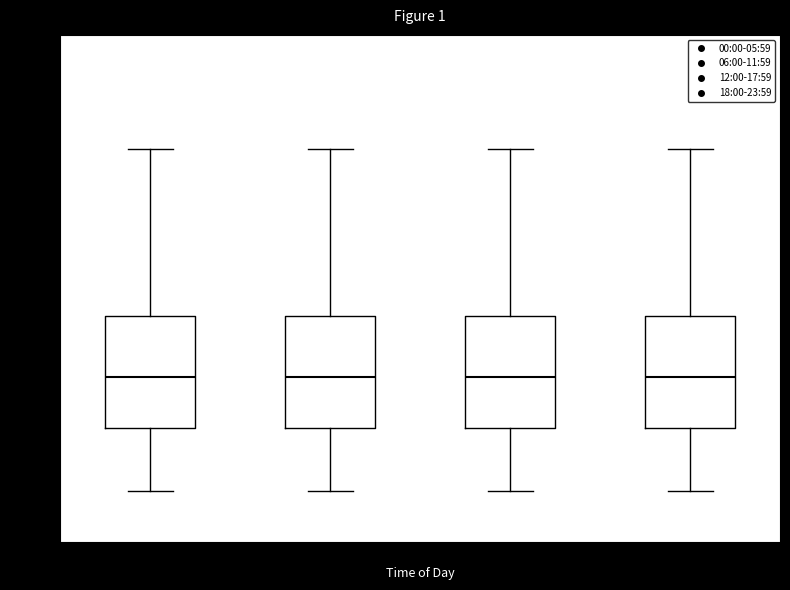

Reading left to right, read every box against the y-axis: the position of its median line, the range the box covers, and the ends of its whiskers. The values are not printed on the chart, so give them approximately, as read against the axis.

00:00-05:59: median 3.15, box 2.95 to 3.40, whiskers 2.70 to 4.05
06:00-11:59: median 3.15, box 2.95 to 3.40, whiskers 2.70 to 4.05
12:00-17:59: median 3.15, box 2.95 to 3.40, whiskers 2.70 to 4.05
18:00-23:59: median 3.15, box 2.95 to 3.40, whiskers 2.70 to 4.05